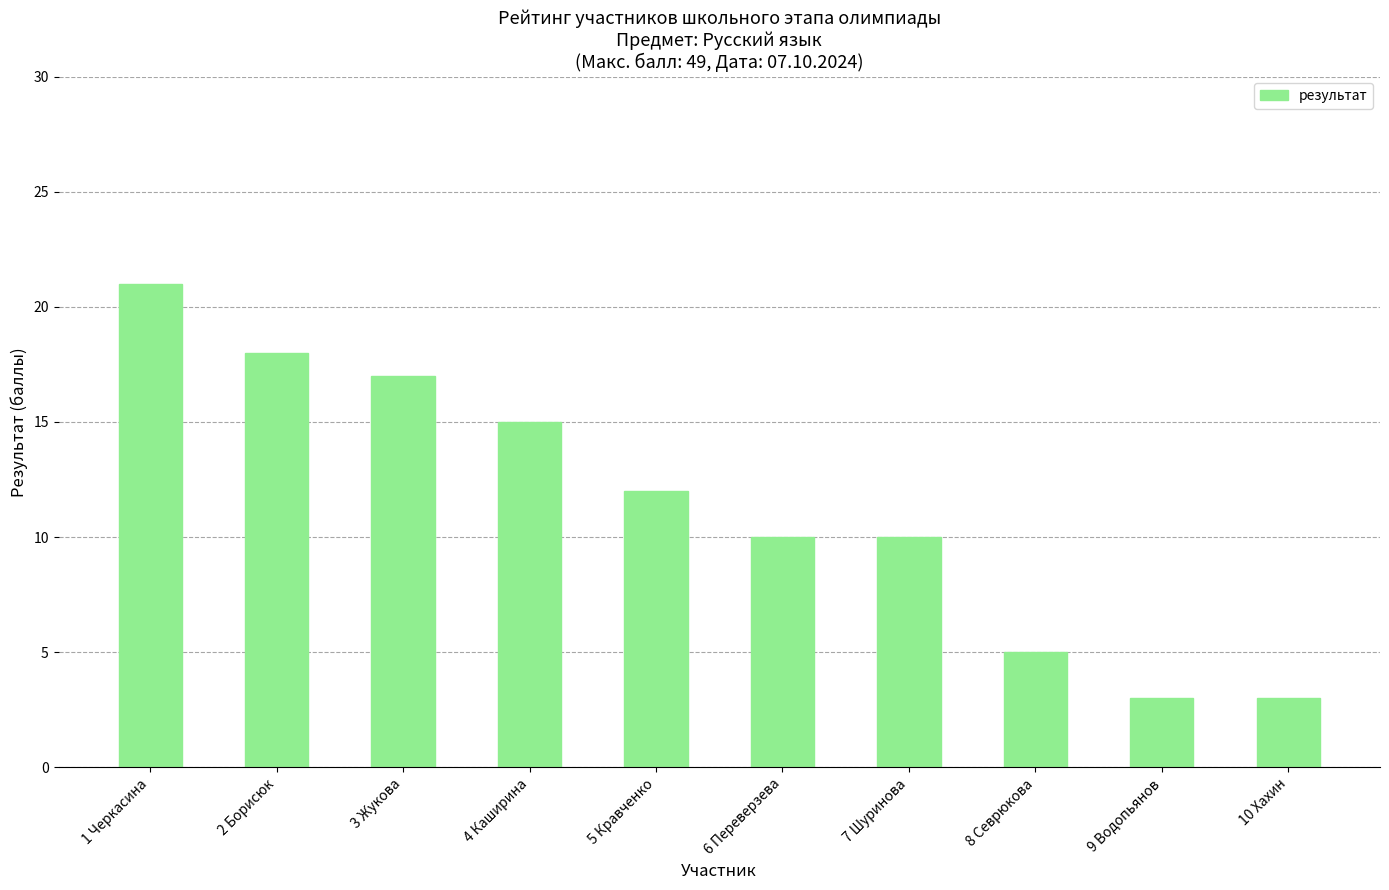

Are the bars horizontal?

No